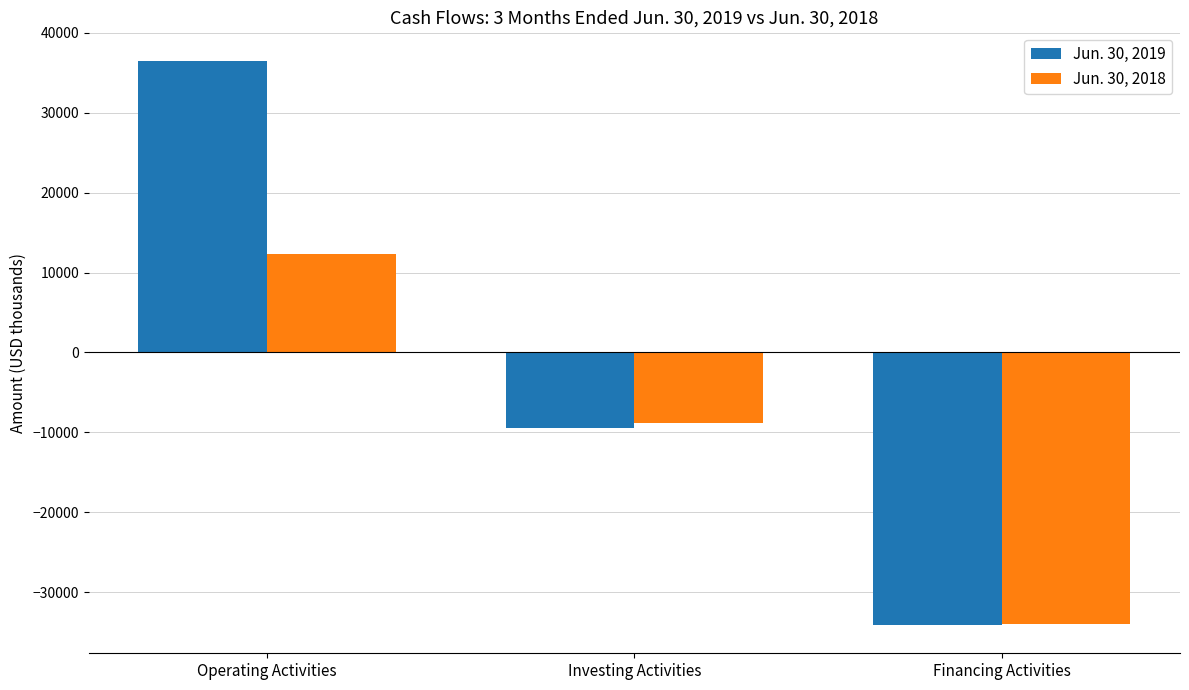

List the series in order of their overall mean, highest first.

Jun. 30, 2019, Jun. 30, 2018